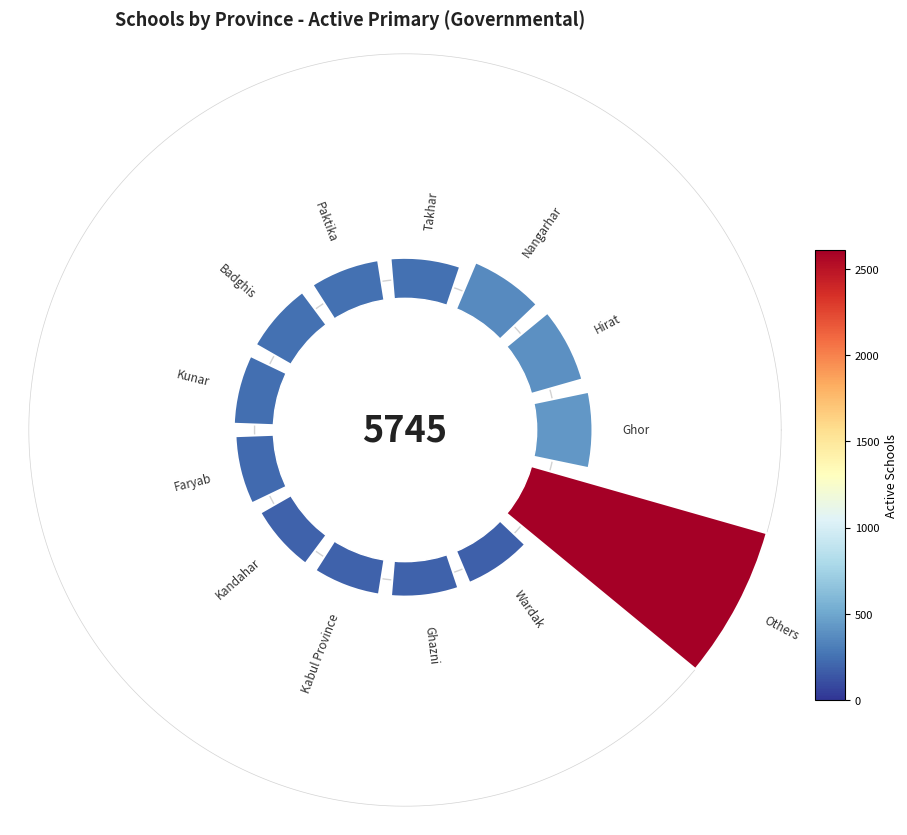

Are the bars horizontal?

No